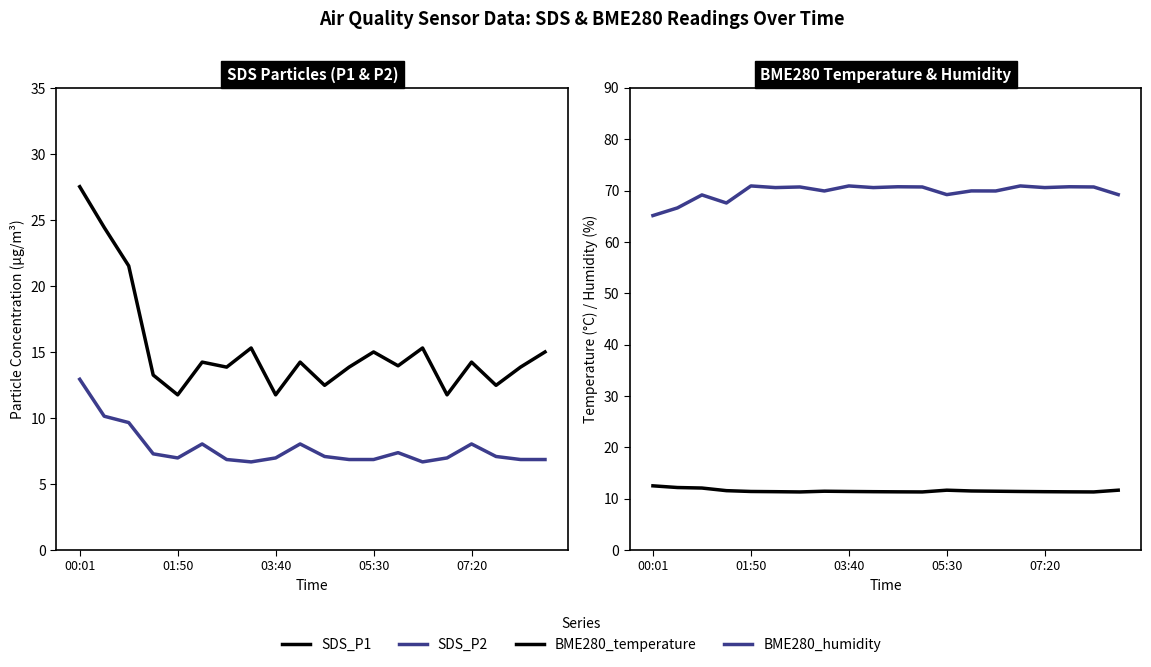

In SDS_P1, how many points are higher than both neighbors (excluding endpoints)?

6